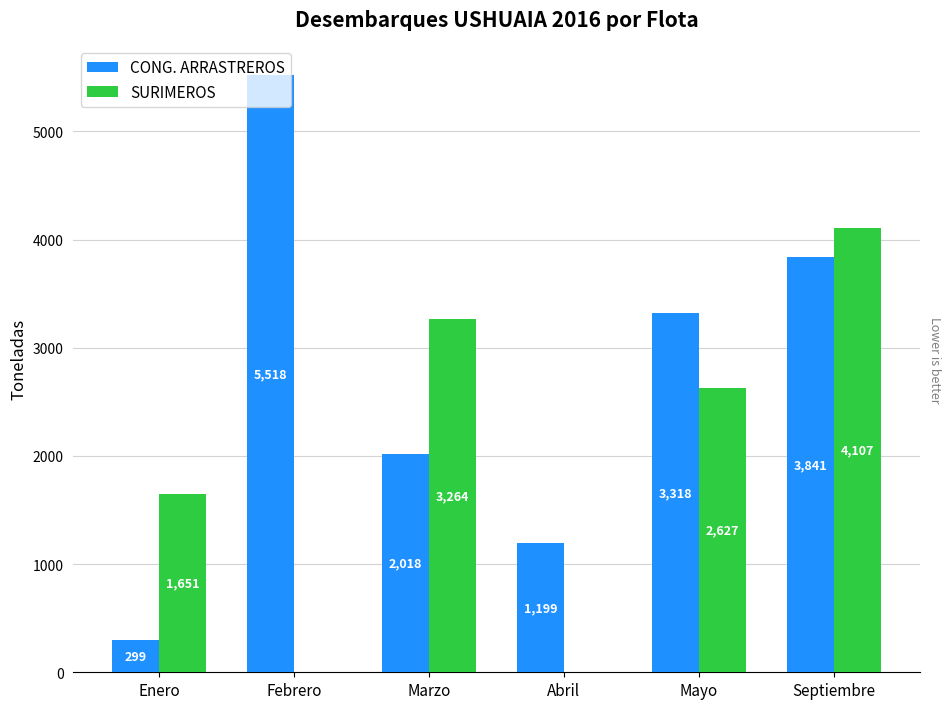

What is the maximum value for CONG. ARRASTREROS?

5518.1